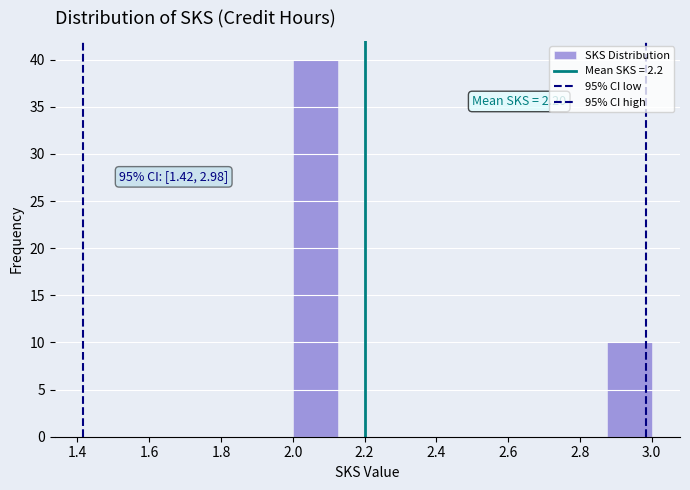

Which range on the x-axis has the tallest bar?

2.000 to 2.125